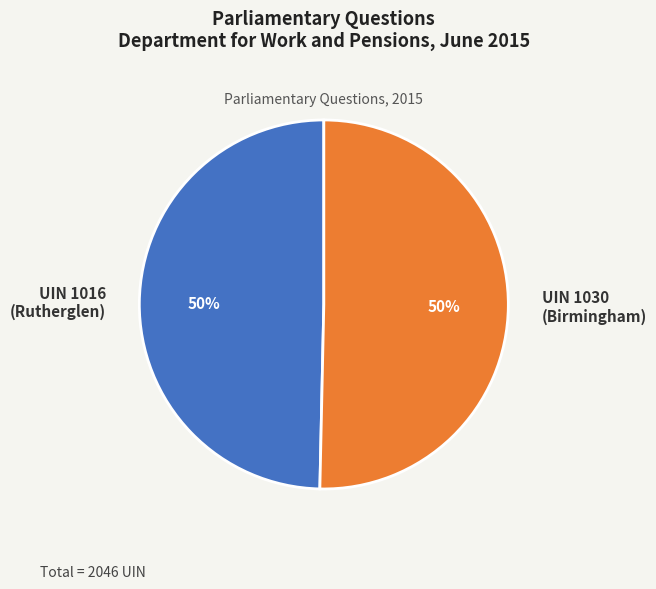

The UIN 1016 (Rutherglen) slice represents 37% of the pie. True or false?

False